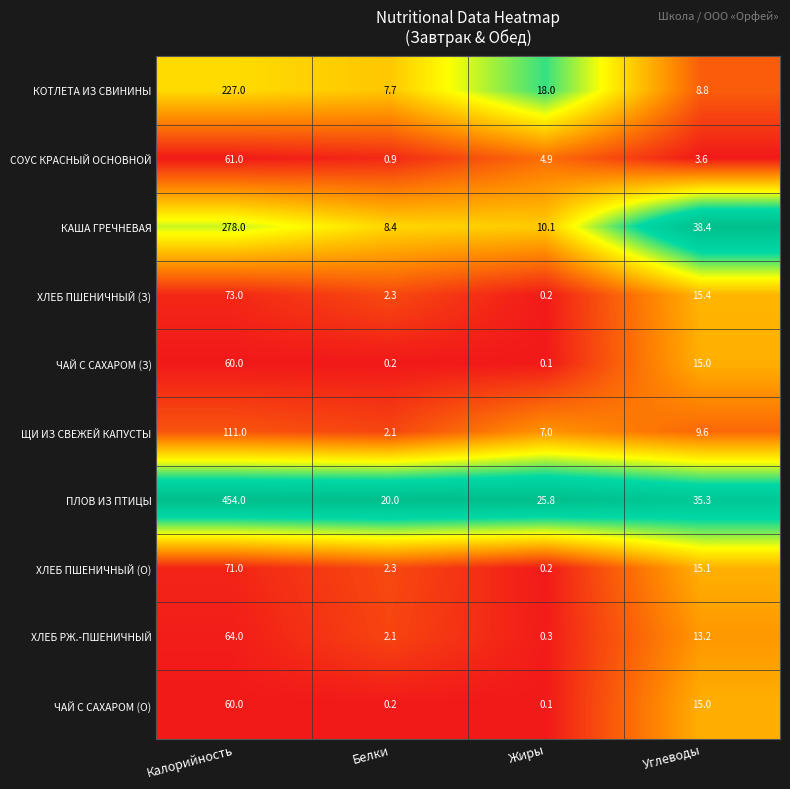

How many categories are shown in the chart?

4